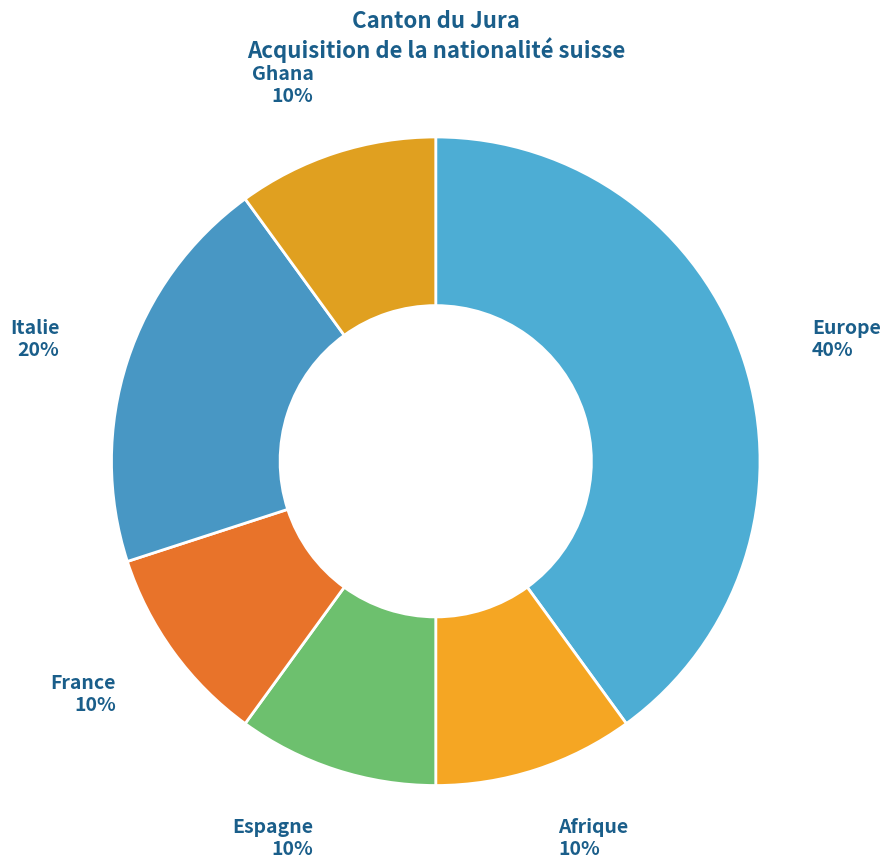

What is the ratio of the value at Ghana to the value at France?

1.0